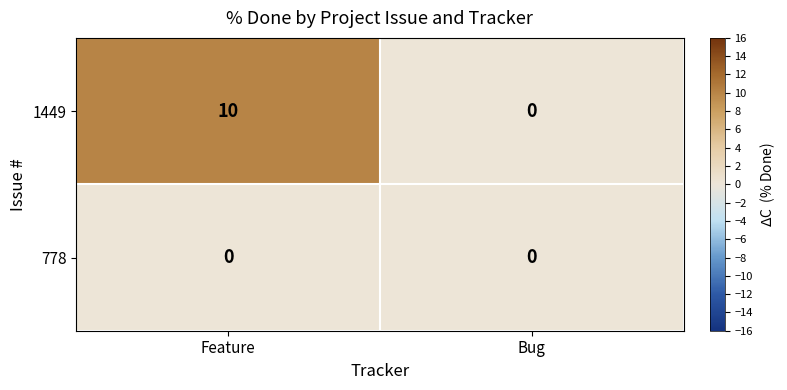

What is the difference between the maximum and minimum values in the 1449 series?

10